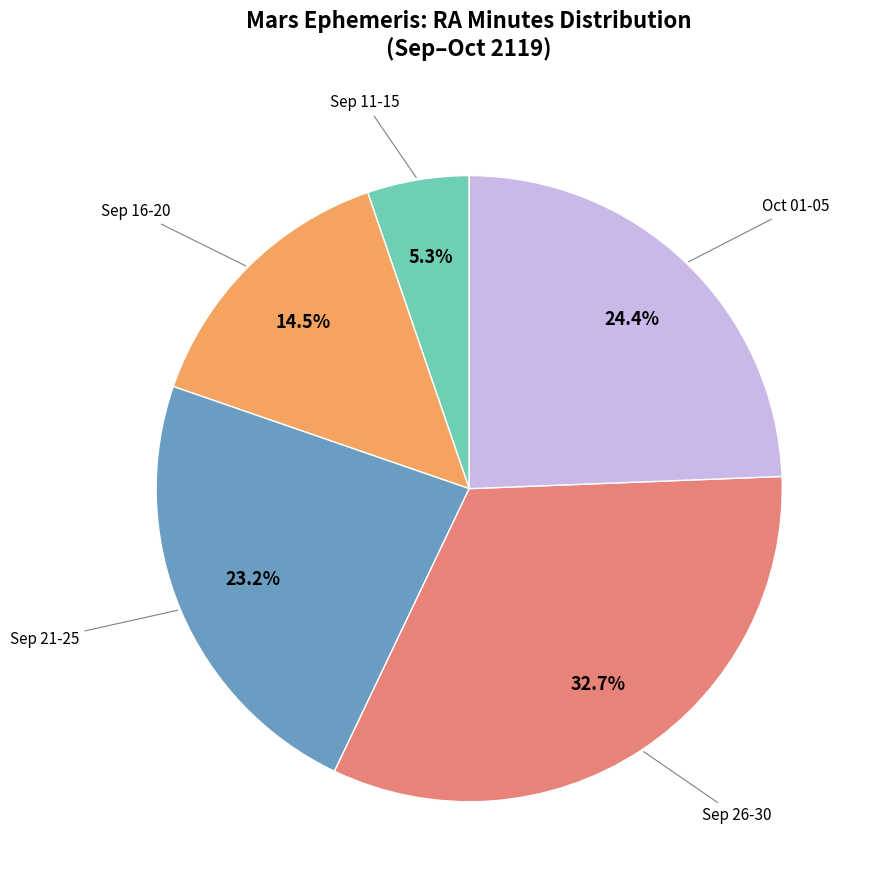

Is there a majority slice in this chart?

No